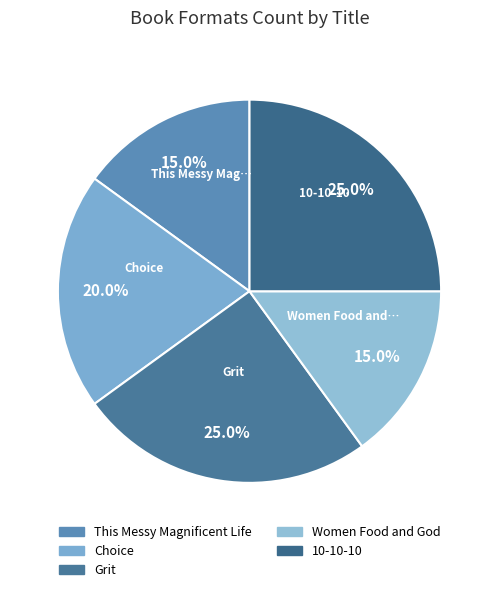

To the nearest percent, what is the difference between the Choice and Grit slice percentages?

5%